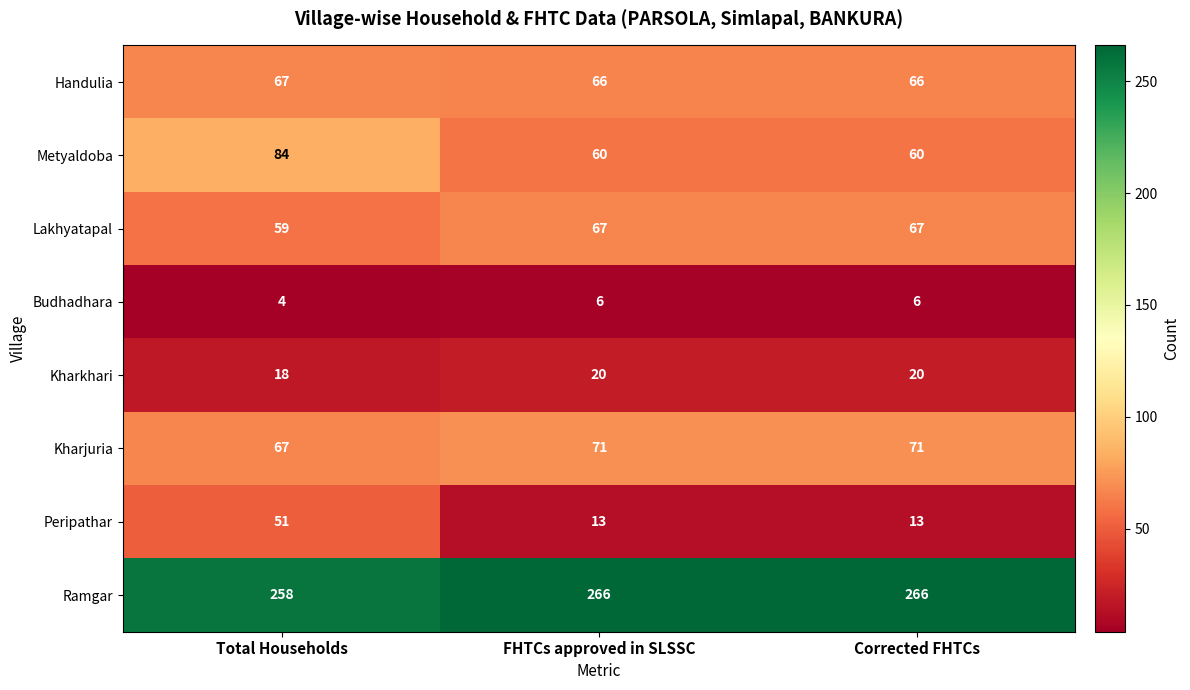

At how many categories does at least one series exceed 240?

3